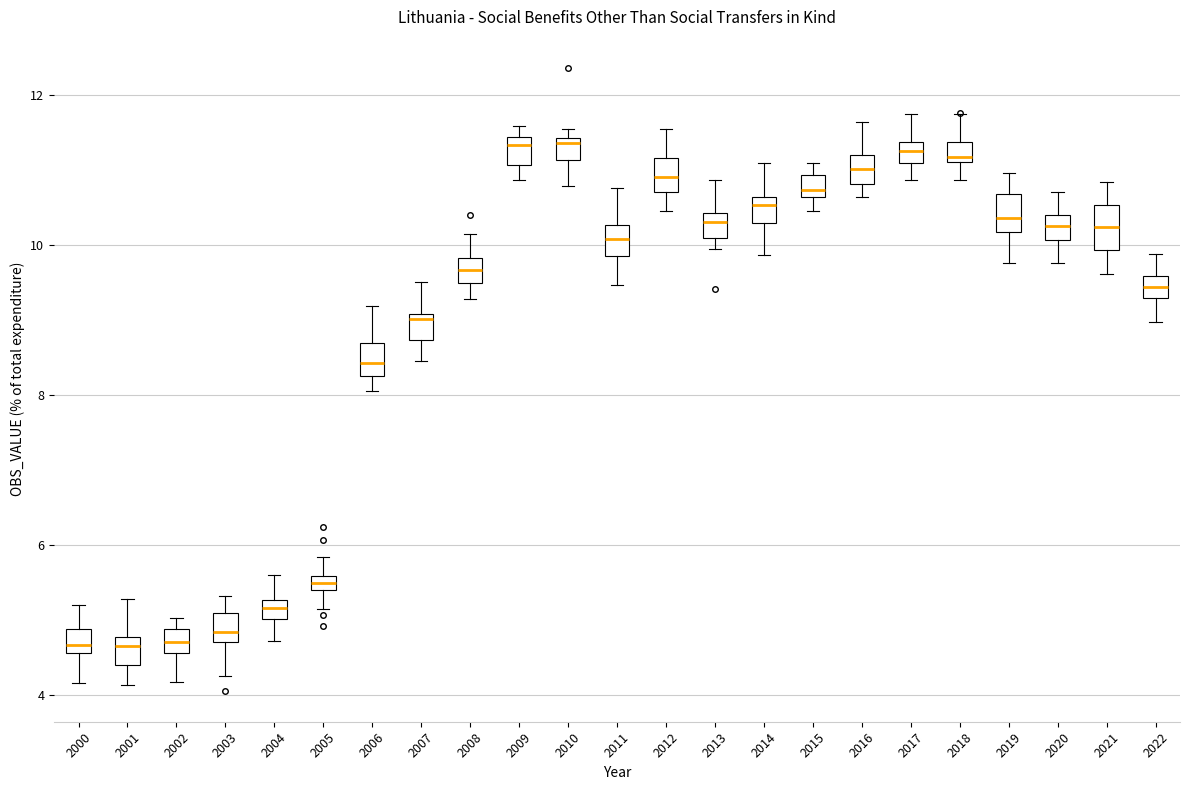

Where does the upper whisker of the box at x = 2013 end on the y-axis? The values are not printed on the chart, so give them approximately, as read against the axis.

10.8